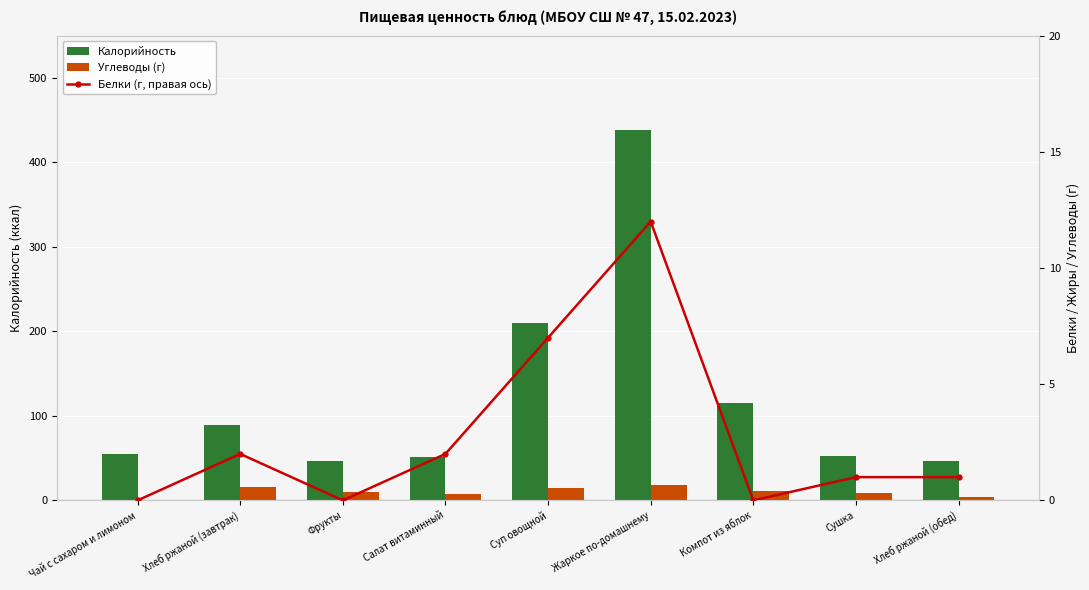

How many groups of bars are there?

9